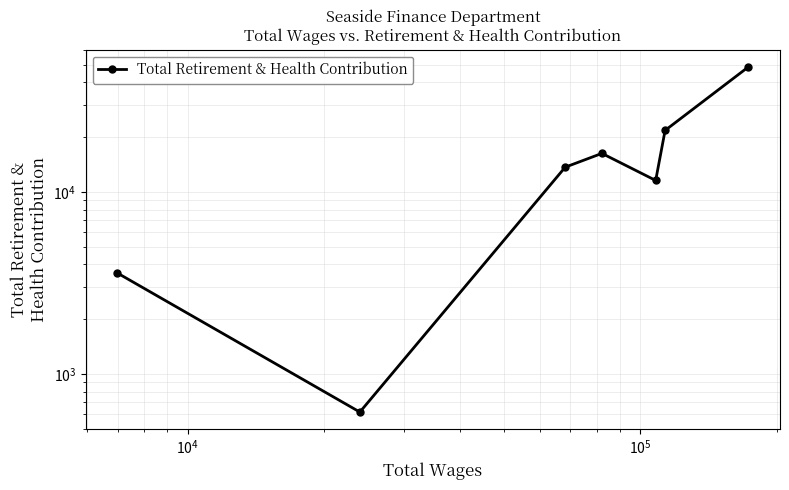

Count the number of data series in this chart.

1